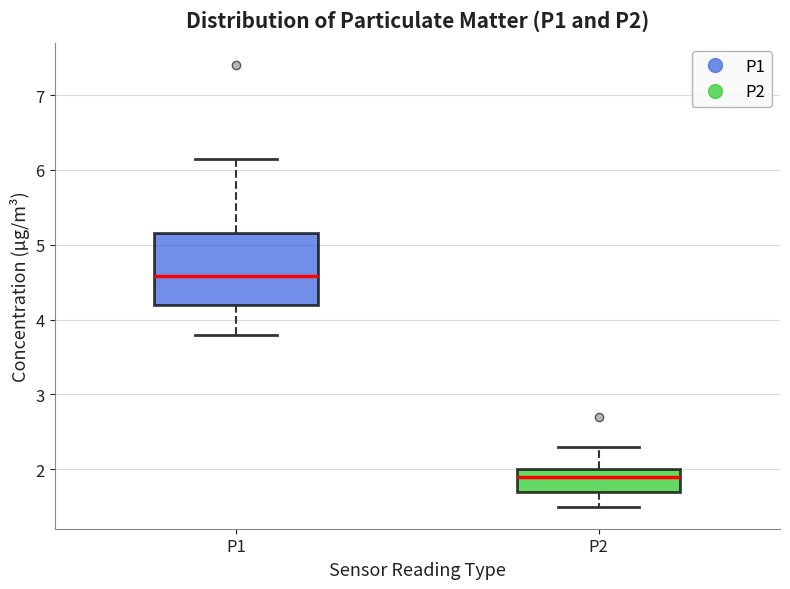

Reading left to right, read every box against the y-axis: the position of its median line, the range the box covers, and the ends of its whiskers. The values are not printed on the chart, so give them approximately, as read against the axis.

P1: median 4.6, box 4.2 to 5.2, whiskers 3.8 to 6.2
P2: median 1.9, box 1.7 to 2.0, whiskers 1.5 to 2.3